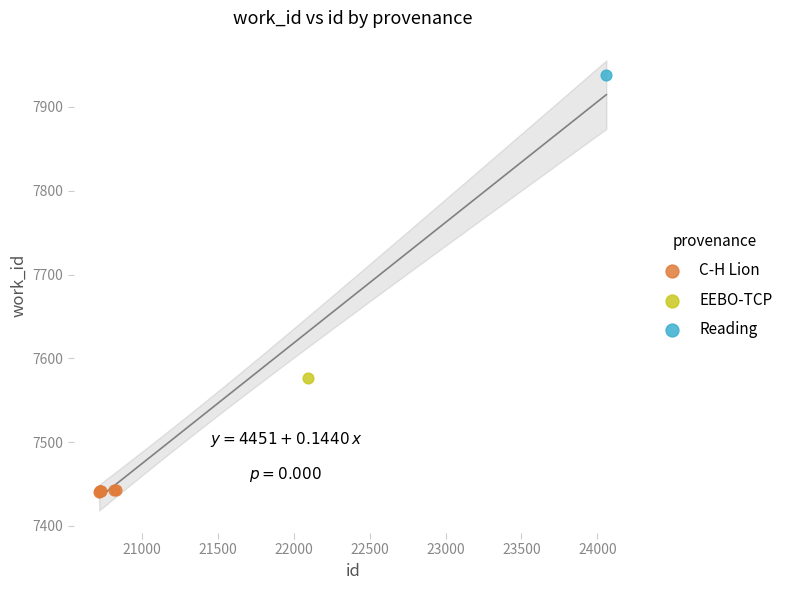

What are all the series names shown in the legend?

C-H Lion, EEBO-TCP, Reading